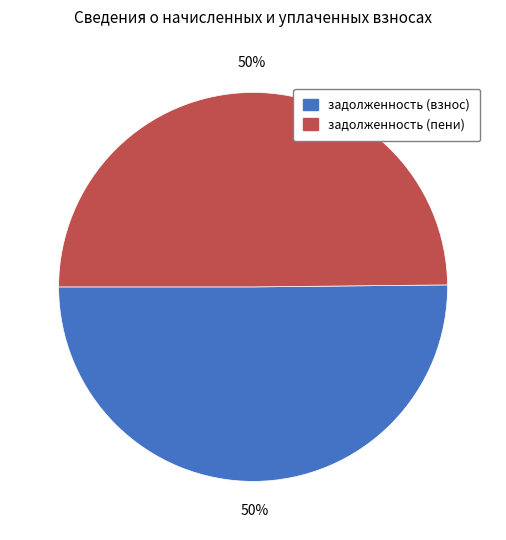

How many slices are in this pie chart?

2